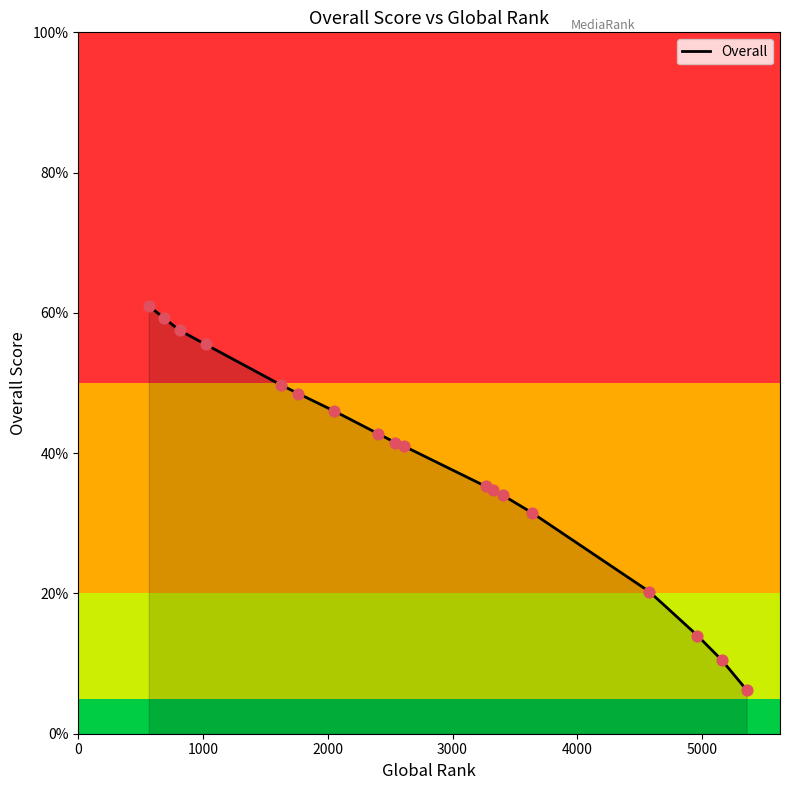

What is the greatest value displayed?

61.0